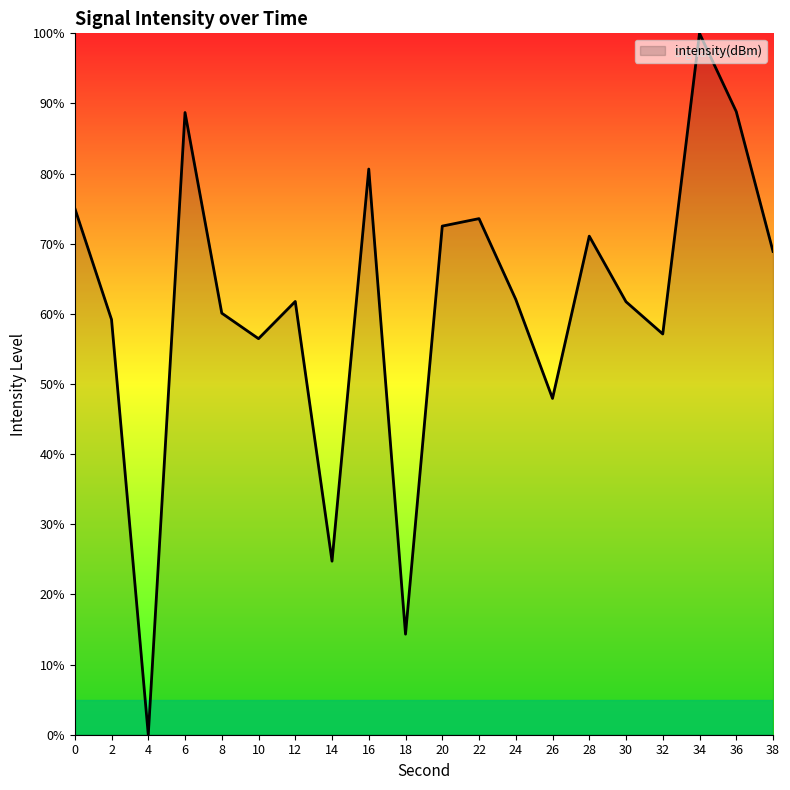

What is the sum of the values at 24 and 30?

123.8